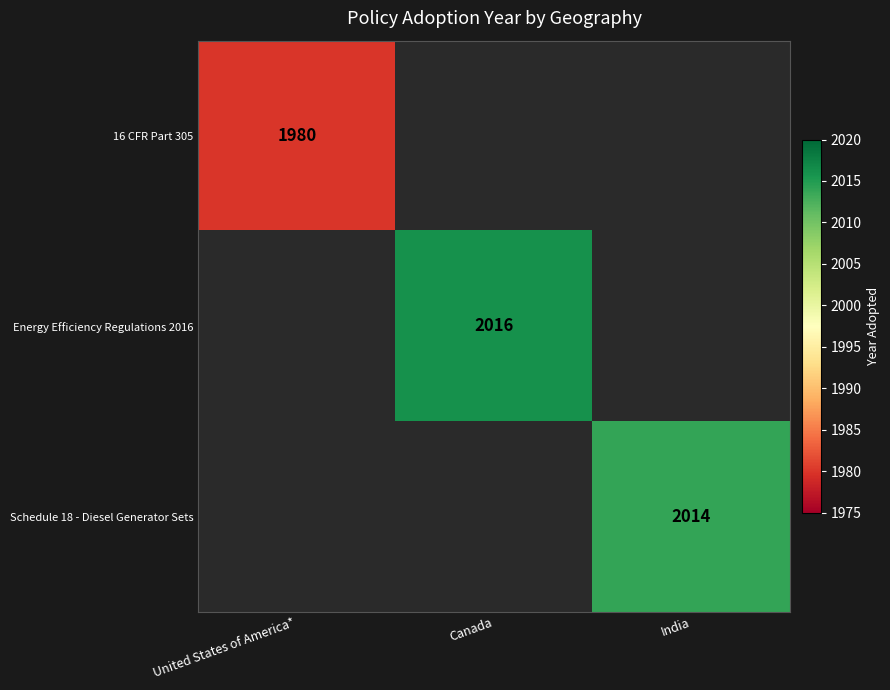

Is the value of Energy Efficiency Regulations 2016 at Canada greater than the value of 16 CFR Part 305 at United States of America*?

Yes